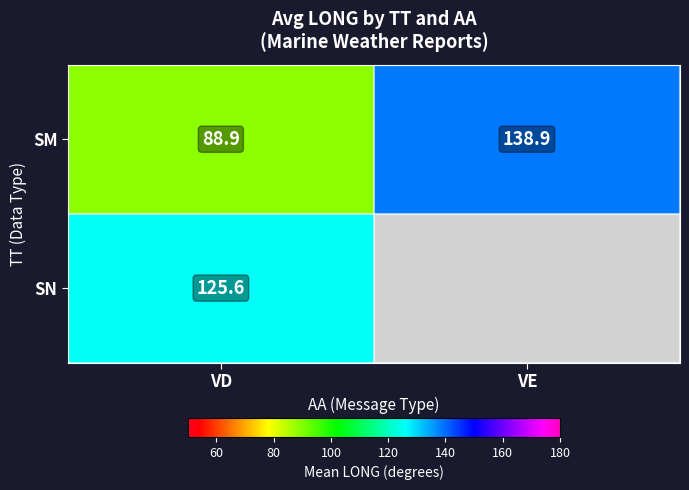

Where is SM nearest to the value 113?

VD